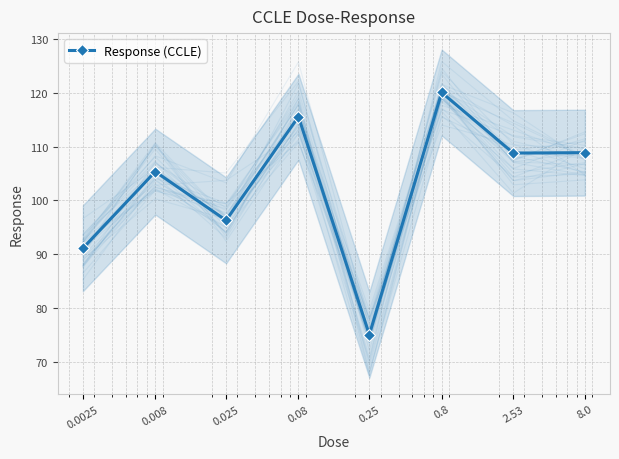

What position from the right is 0.008?

7